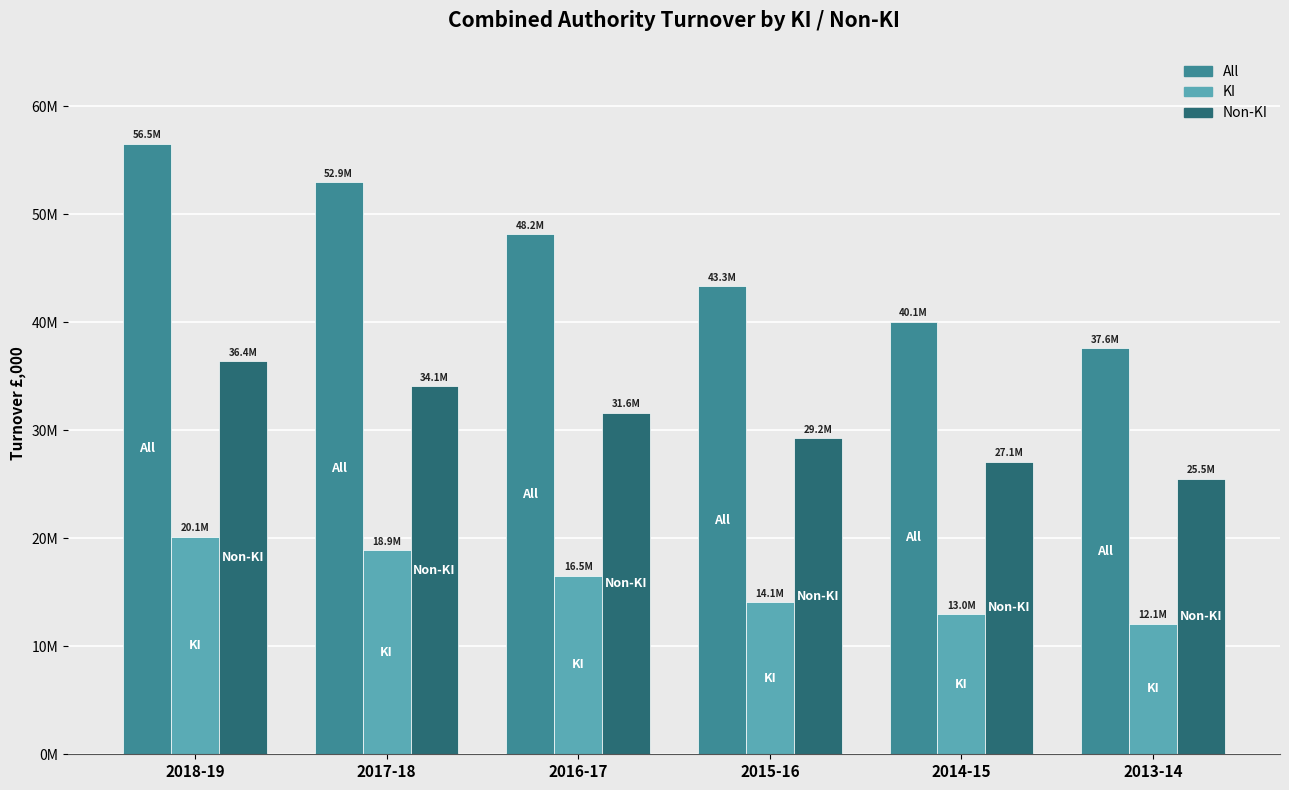

At 2016-17, list the series in order from smallest to largest.

KI, Non-KI, All